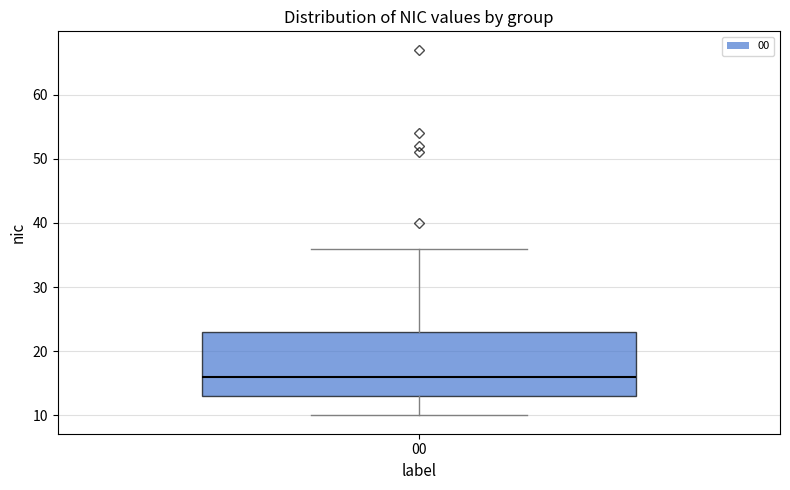

Transcribe this box plot: give where the median line is, the range the box spans, and where the two whiskers end, as read against the y-axis. The values are not printed on the chart, so give them approximately, as read against the axis.

median 16, box 13 to 23, whiskers 10 to 36